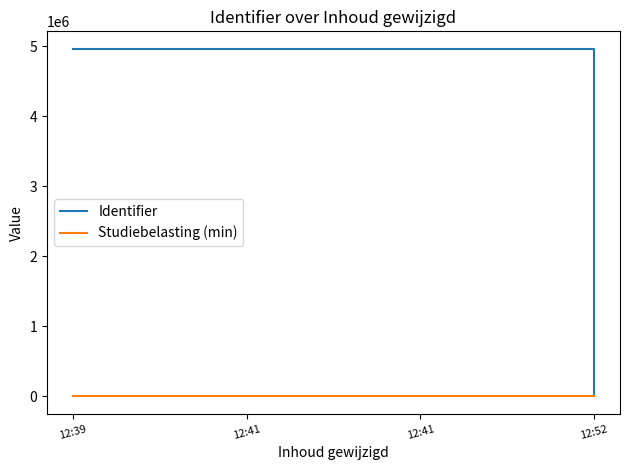

Reading left to right, list all the values displayed in this chart.

Identifier: 4963693	4963684	4963695	0
Studiebelasting (min): 20	120	20	120